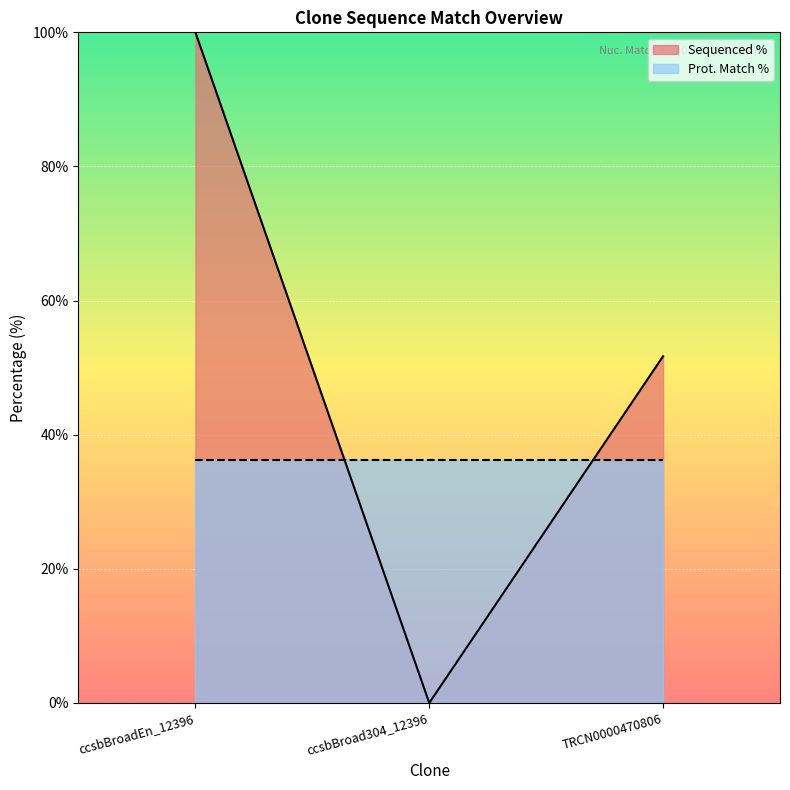

Rank the series by their average value, from highest to lowest.

Sequenced %, Prot. Match %